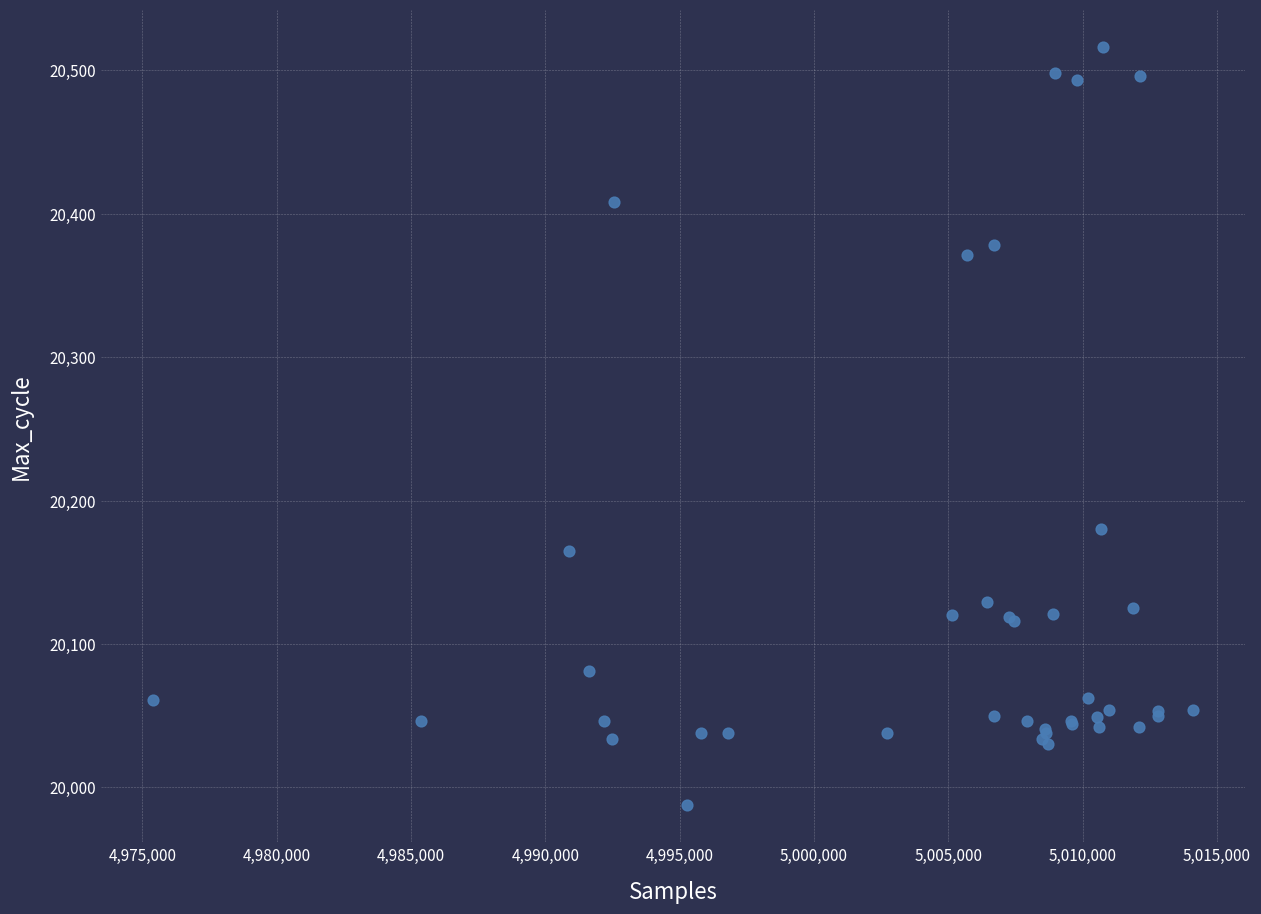

What Y value in the scatter plot is closest to 20252?

20180